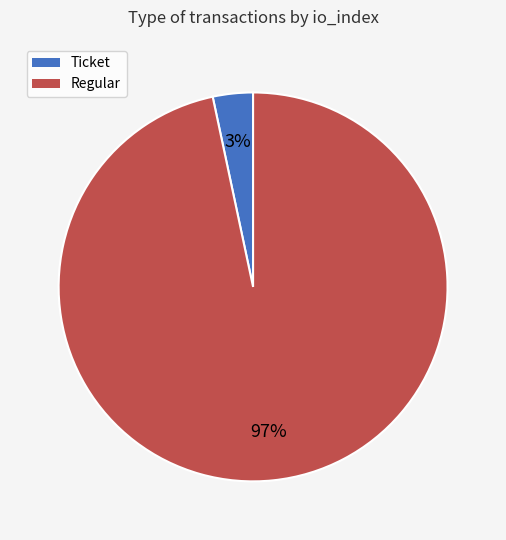

Combined, do Ticket and Regular account for over 50%?

Yes